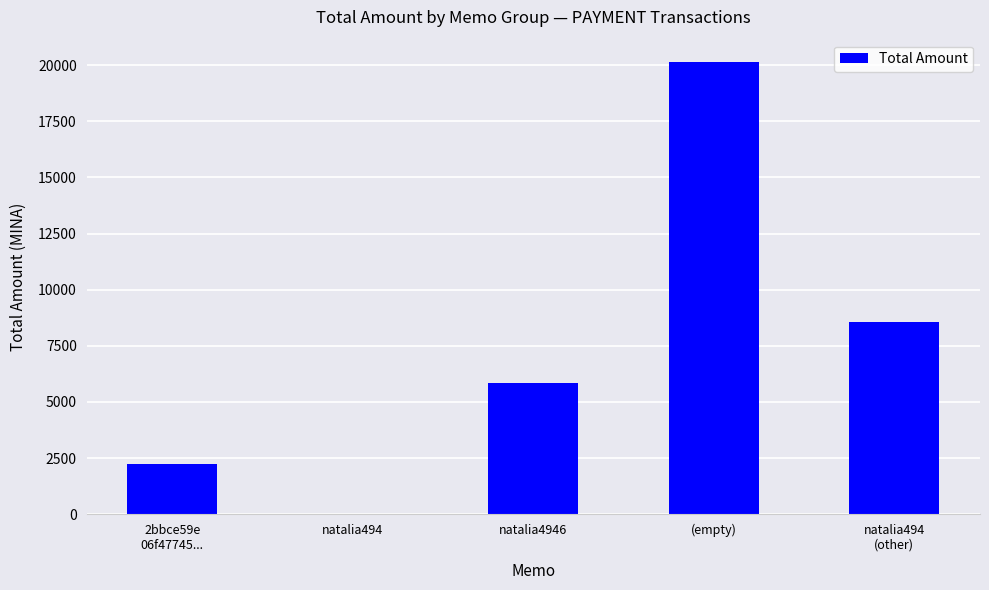

Where is the data nearest to the value 10065?

natalia494
(other)